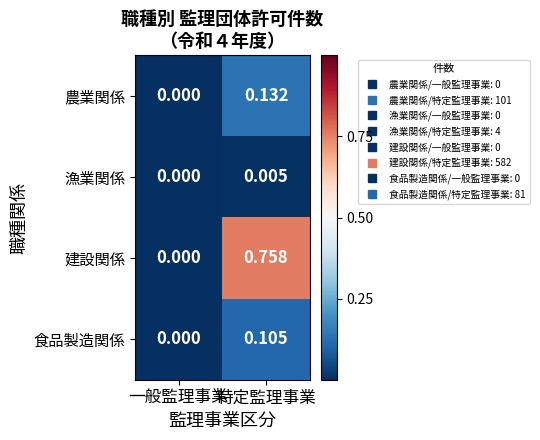

Which label corresponds to the largest value in the chart?

特定監理事業